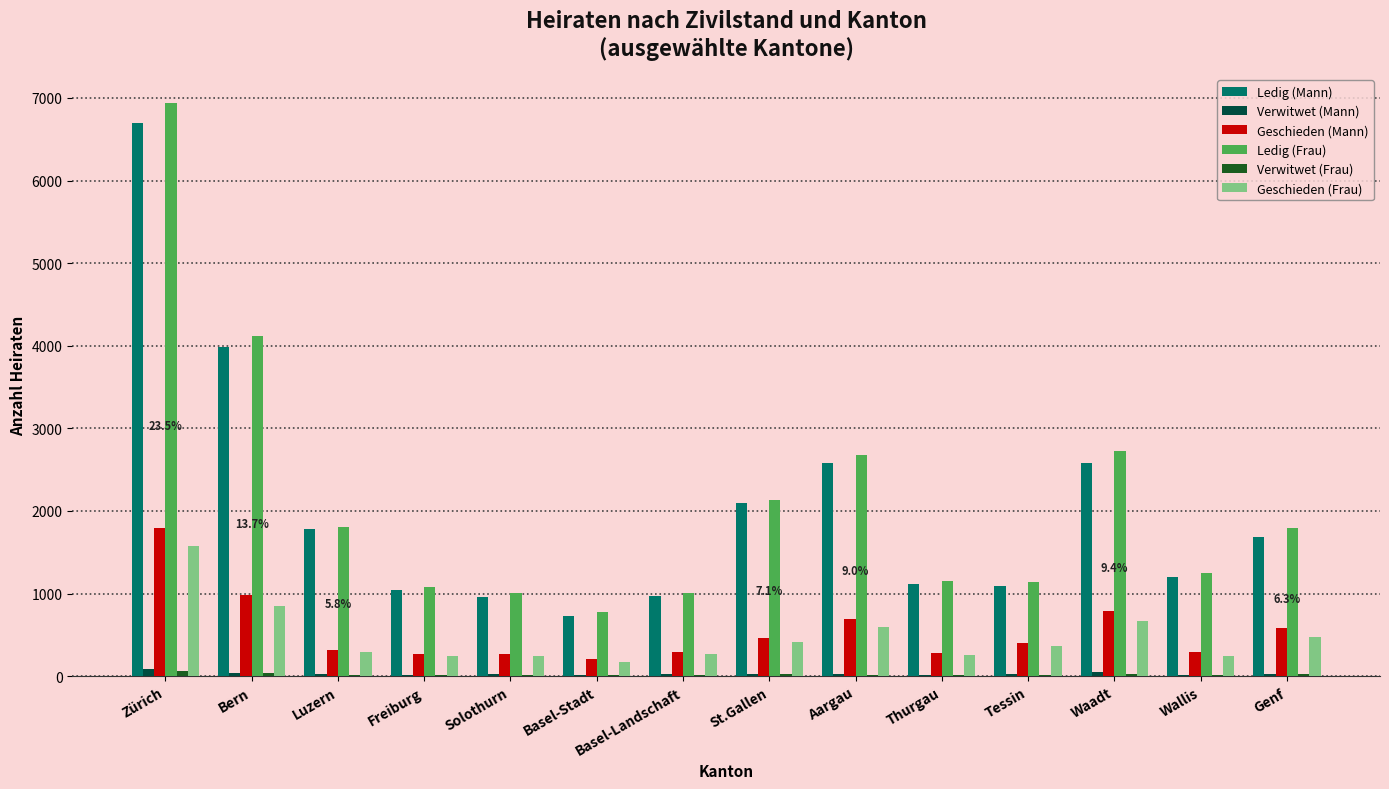

At which category is the sum across all series the highest?

Zürich